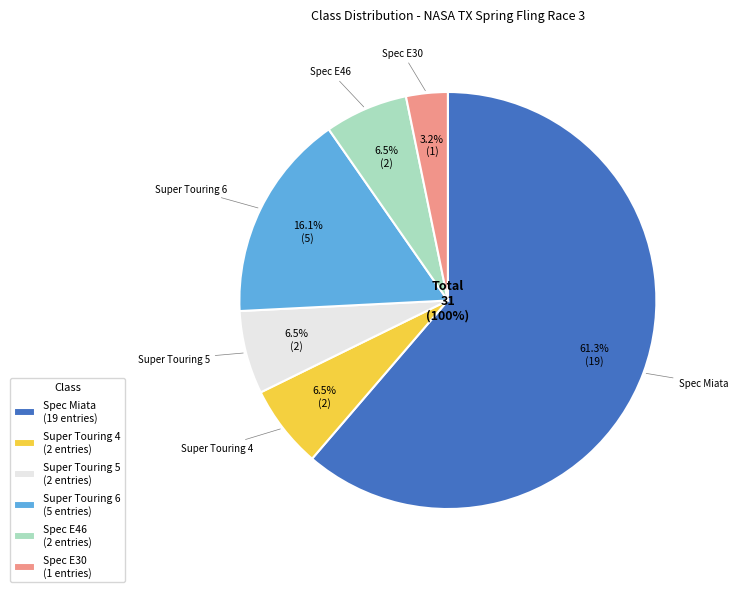

What is the smallest slice in the pie chart?

Spec E30